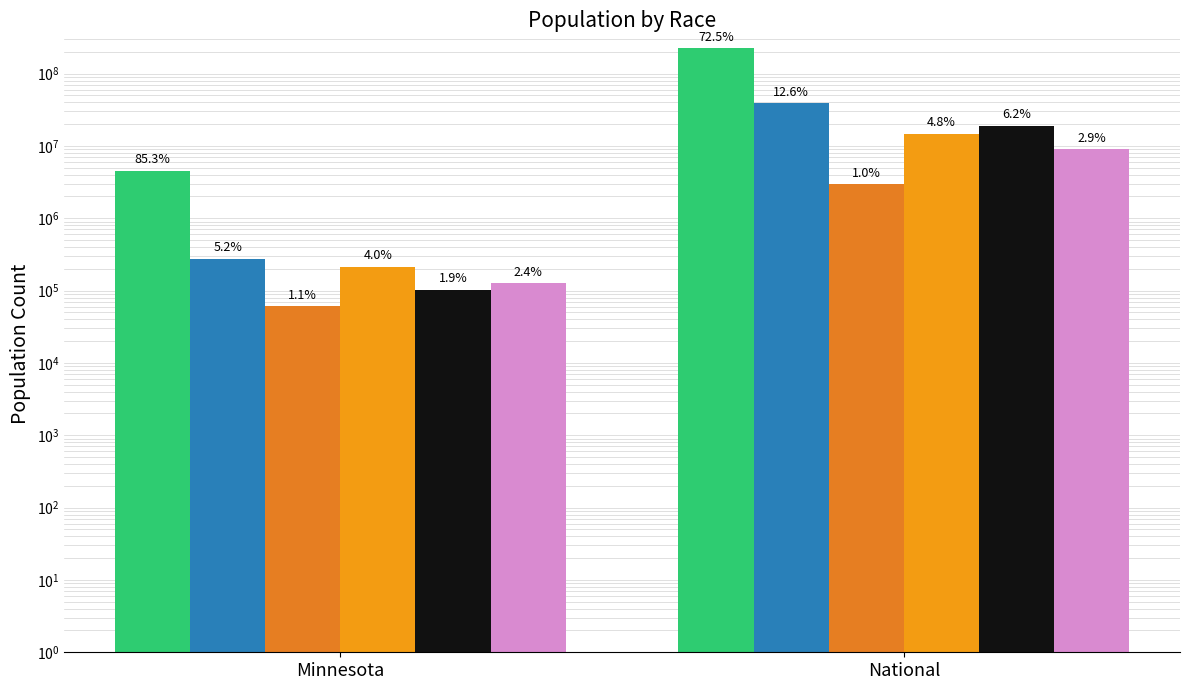

Does the chart contain any negative values?

No